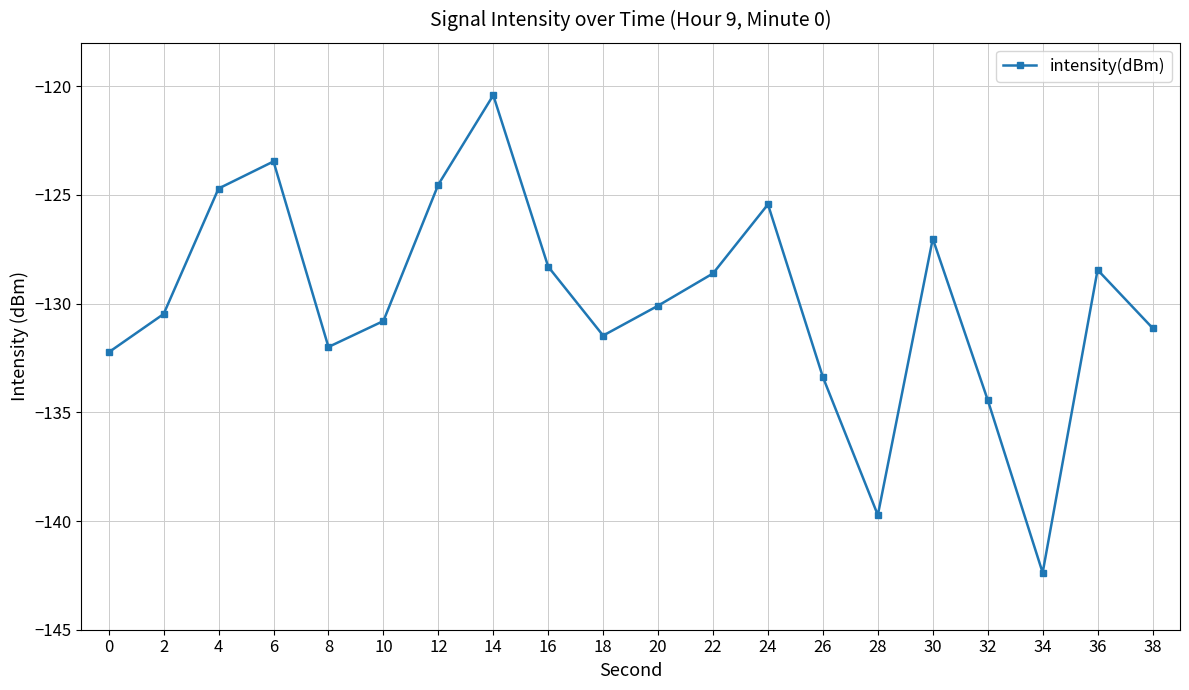

True or false: the data has more than 1 interior local peaks.

True